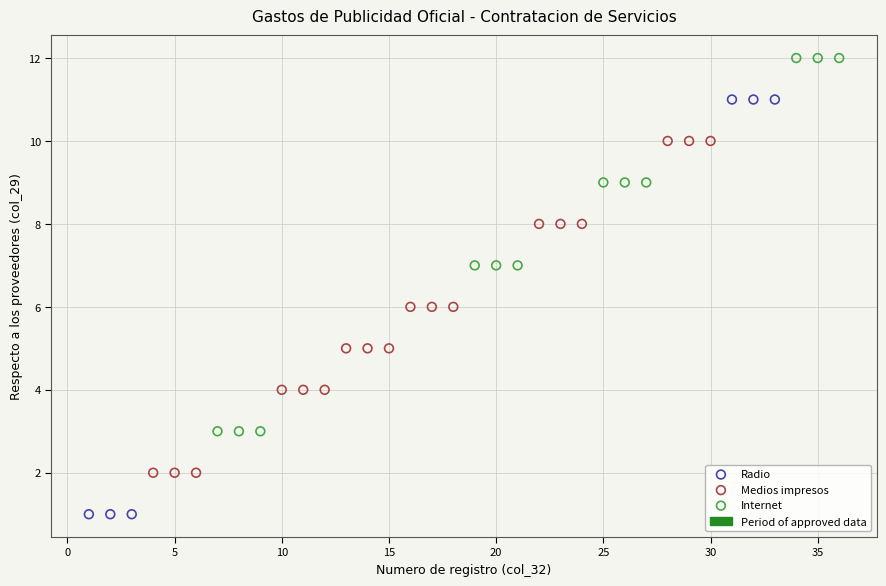

Which series has the largest Y range (max minus min)?

Radio